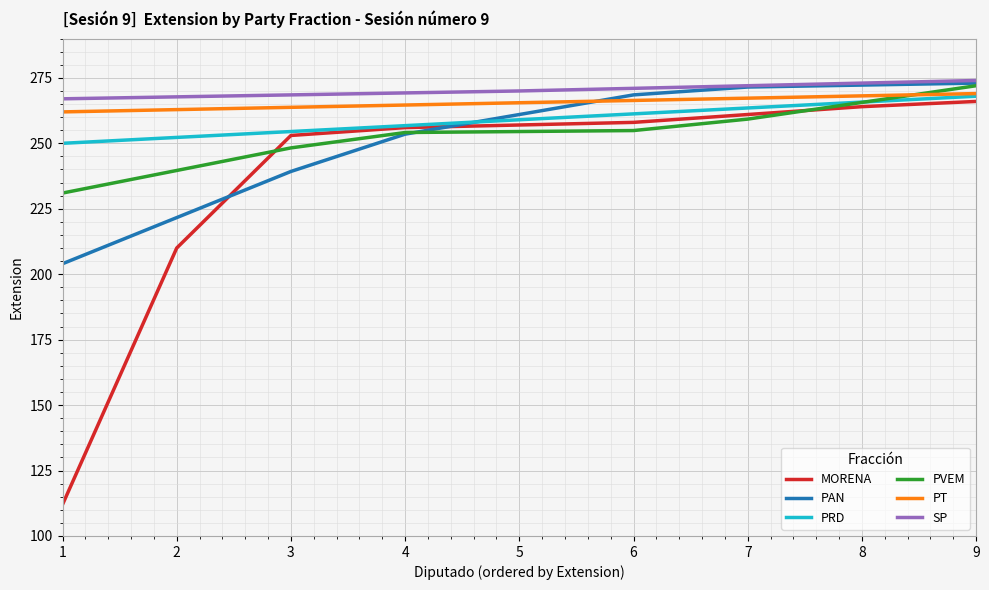

Which series has the largest total across all categories?

SP